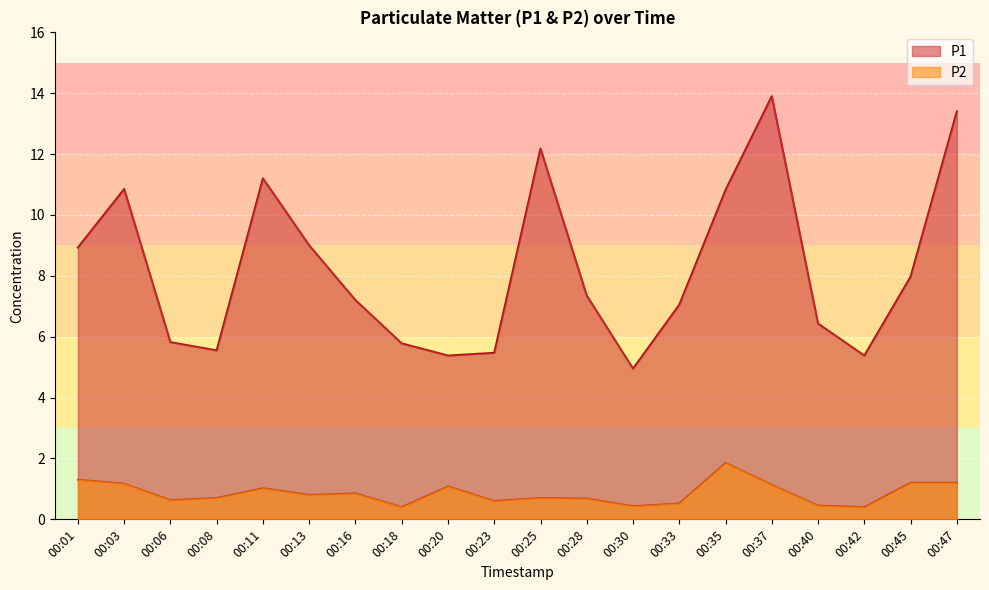

At how many categories does at least one series exceed 9?

6